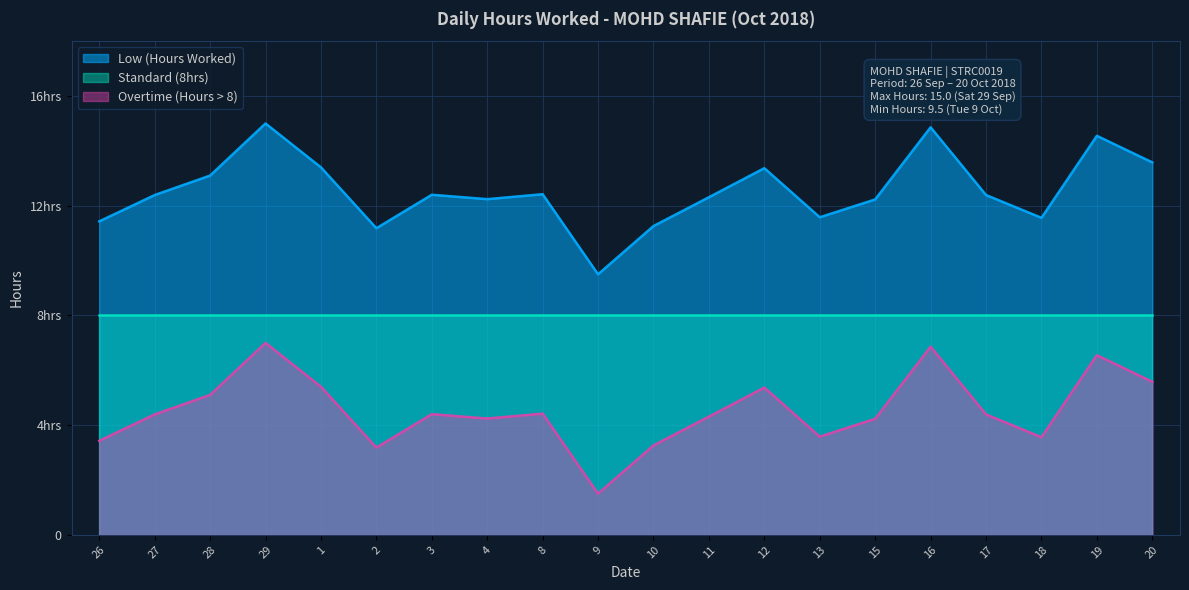

Rank the series by their average value, from highest to lowest.

Low (Hours Worked), Standard (8hrs), Overtime (Hours > 8)